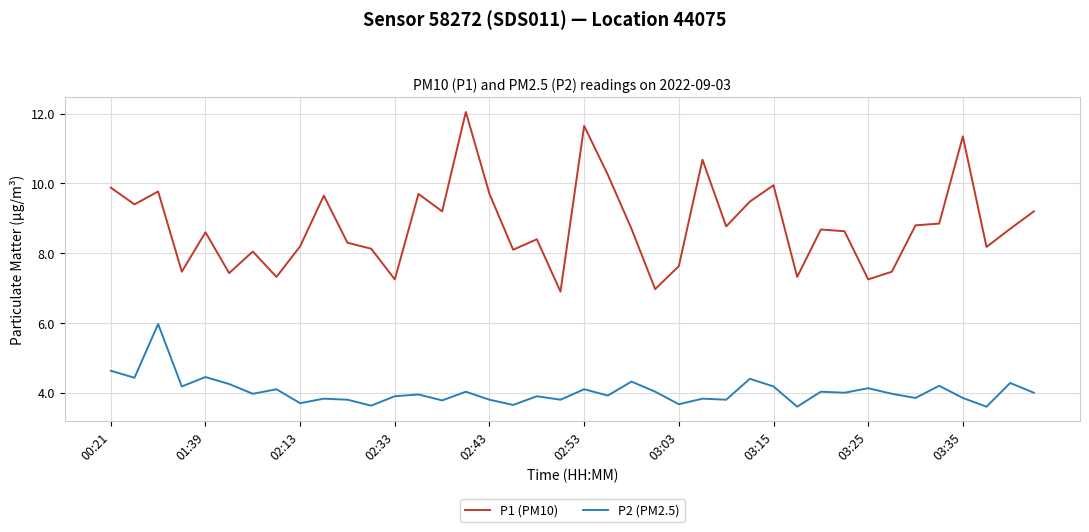

Which series has the largest total across all categories?

P1 (PM10)